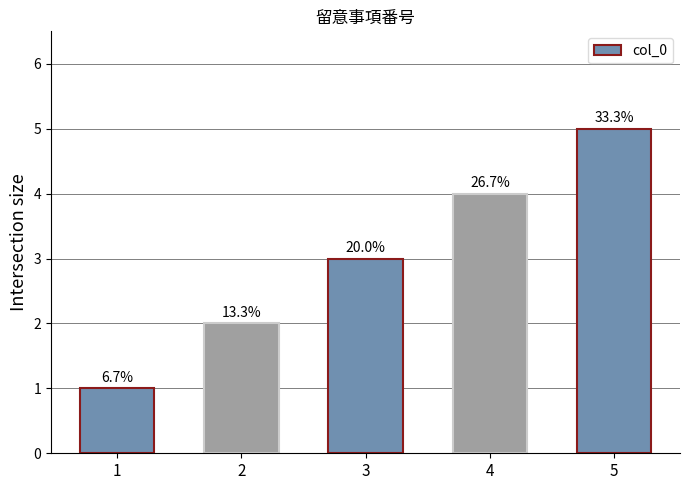

Are the bars horizontal?

No